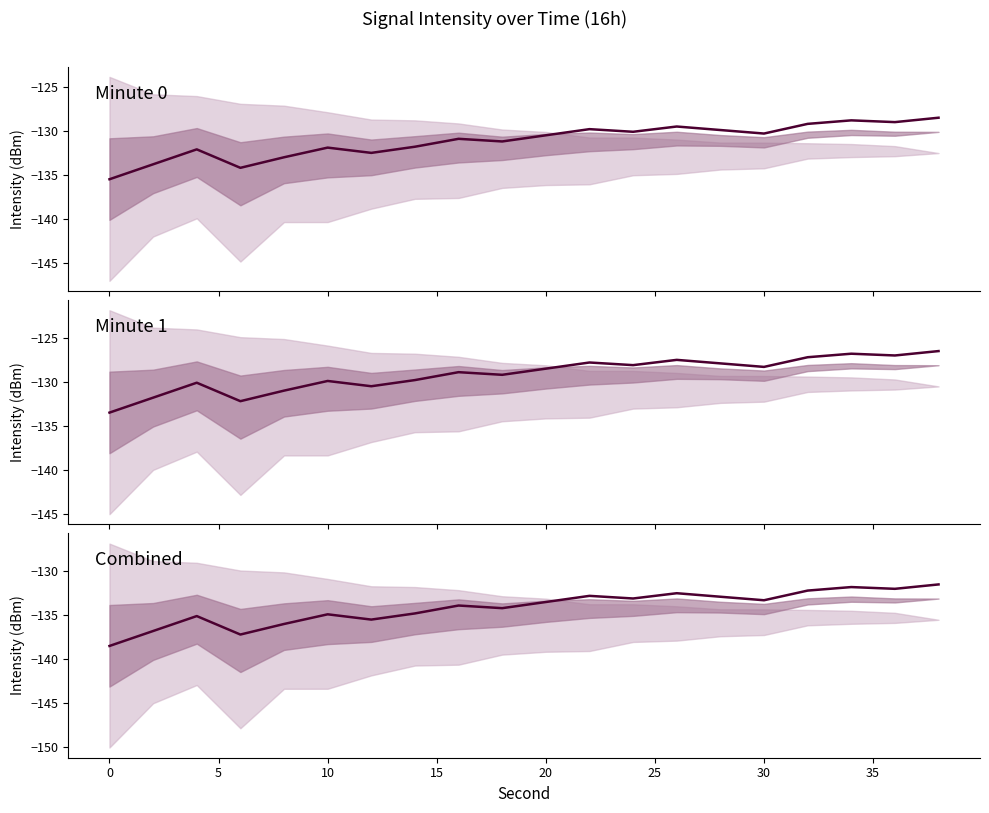

What is the difference between the second highest and second lowest values?

5.4